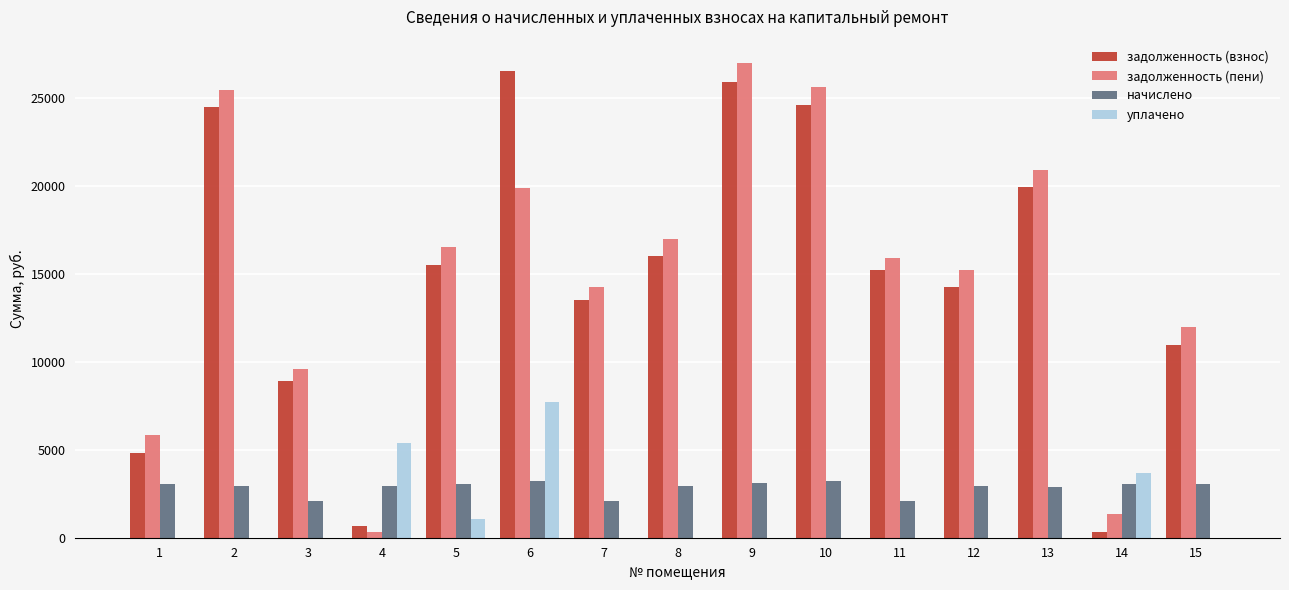

What is the sum of all задолженность (пени) values?

226600.3